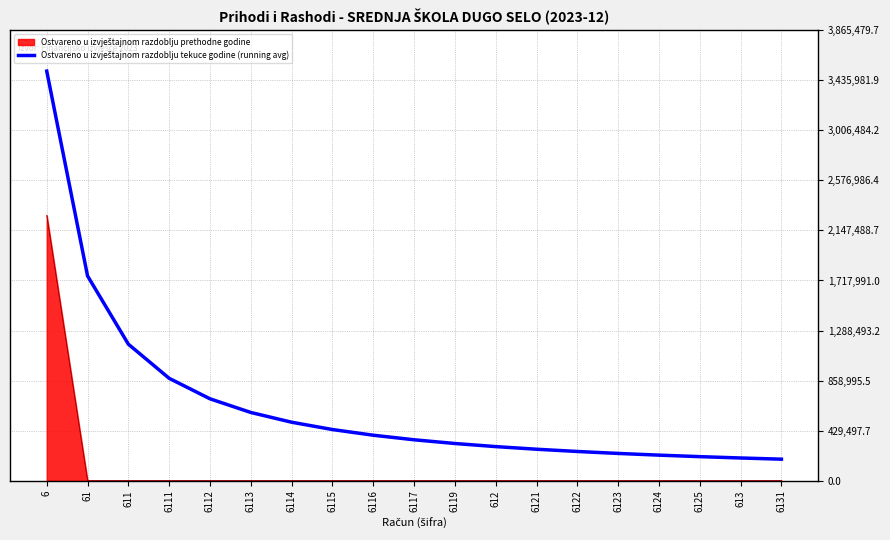

What is the greatest value displayed?

3514072.4